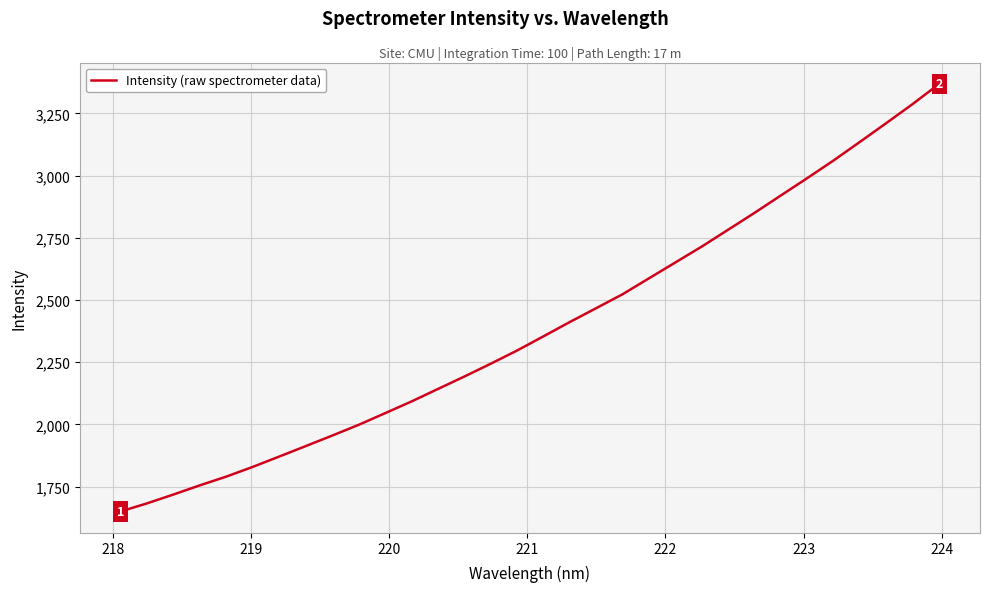

How many values are below 2353?

16